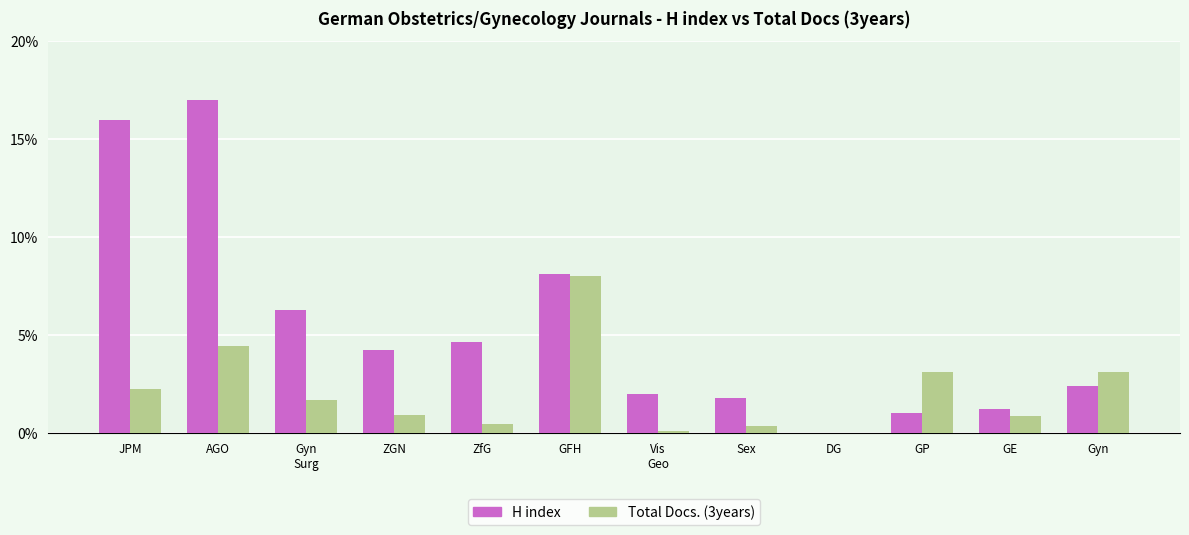

True or false: Total Docs. (3years) has a value of 3.0 at Gyn
Surg.

False